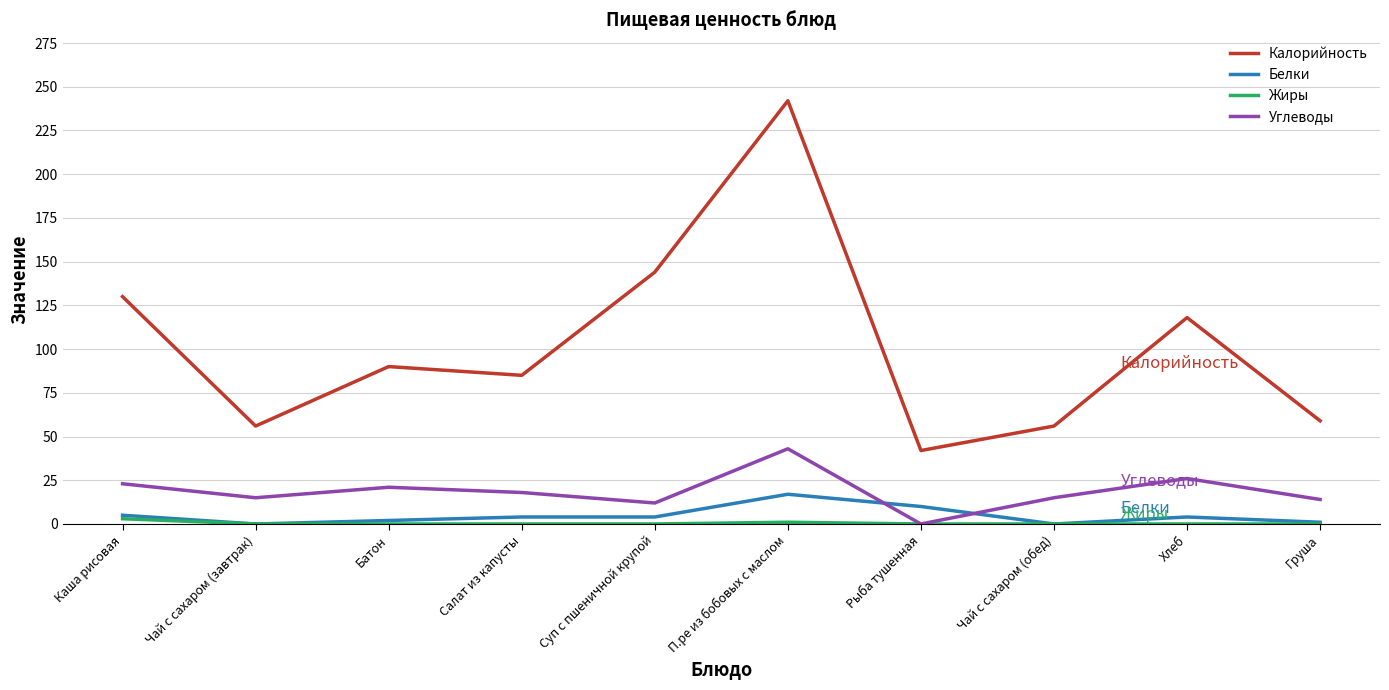

True or false: Белки and Калорийность intersect in this chart.

False